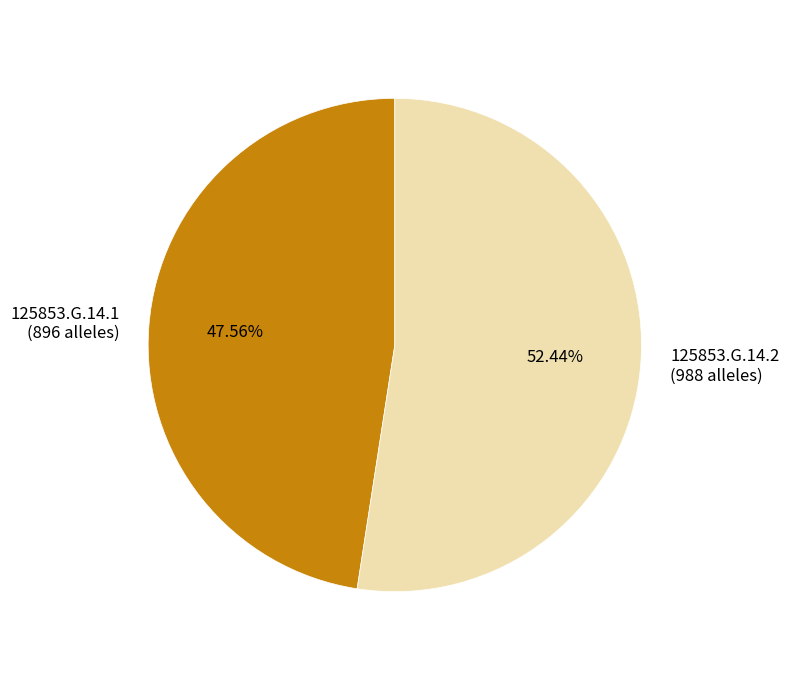

How many segments does this pie chart have?

2